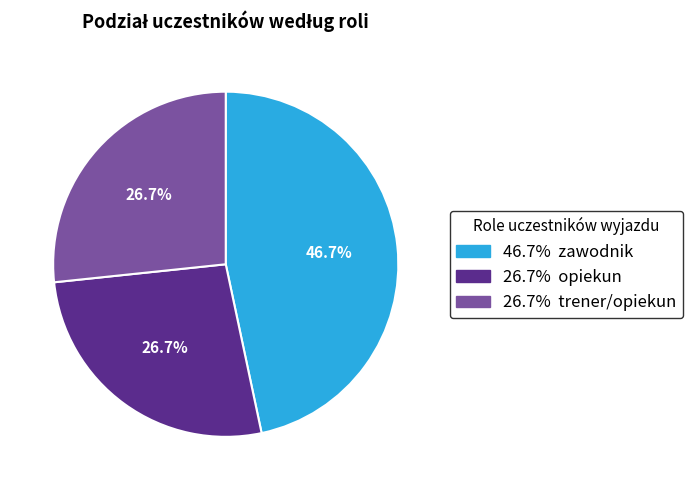

Is there any slice that represents more than half of the pie?

No